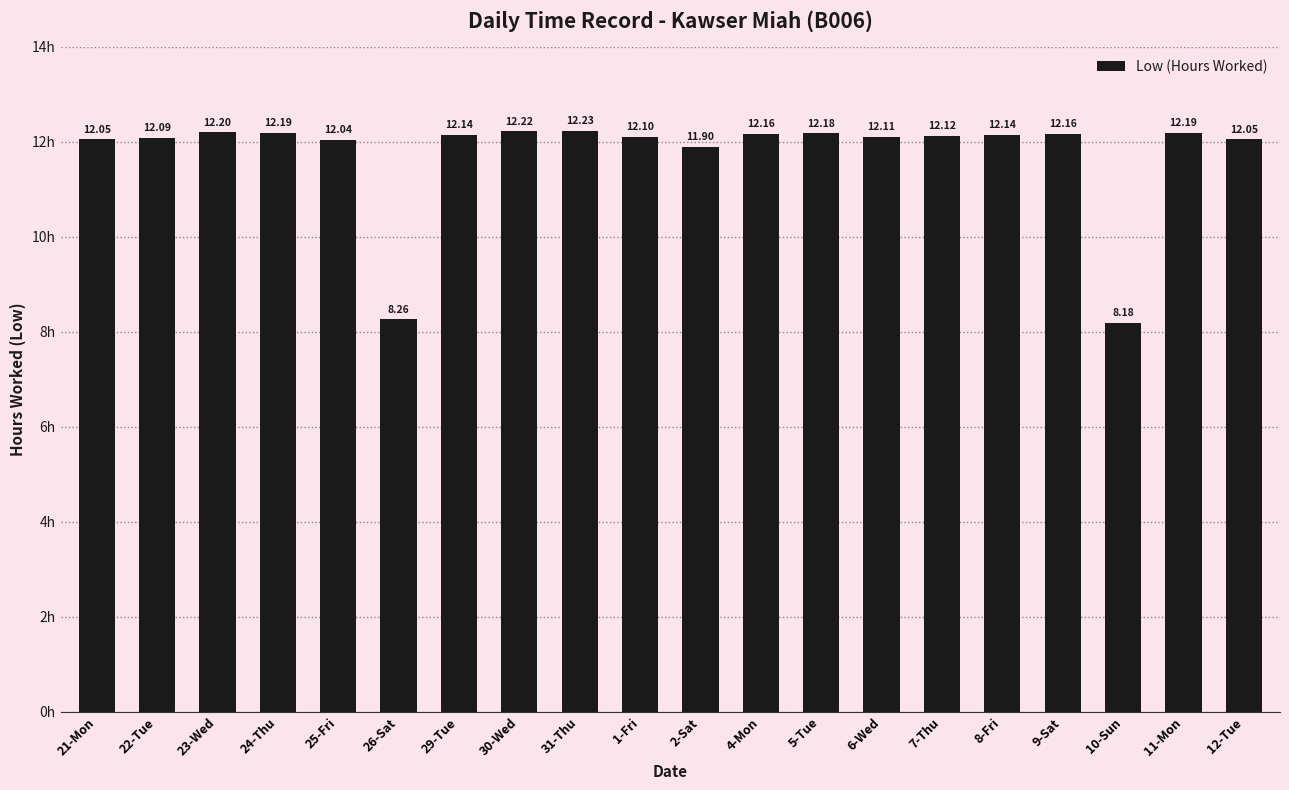

What is the difference between the second highest and second lowest values?

4.0